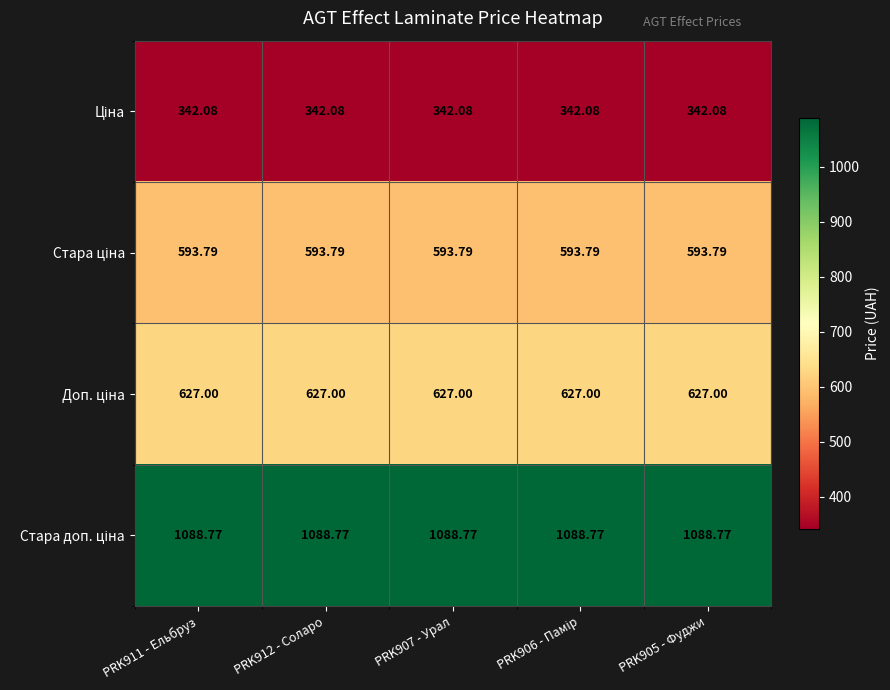

At how many categories does at least one series exceed 390?

5